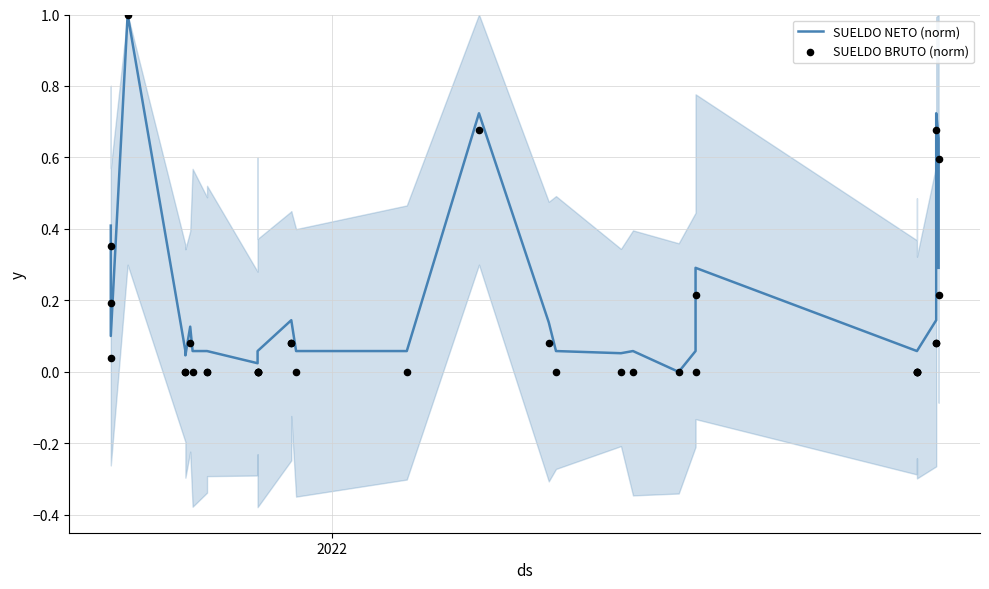

Which series contains the lowest Y value?

SUELDO NETO (norm)